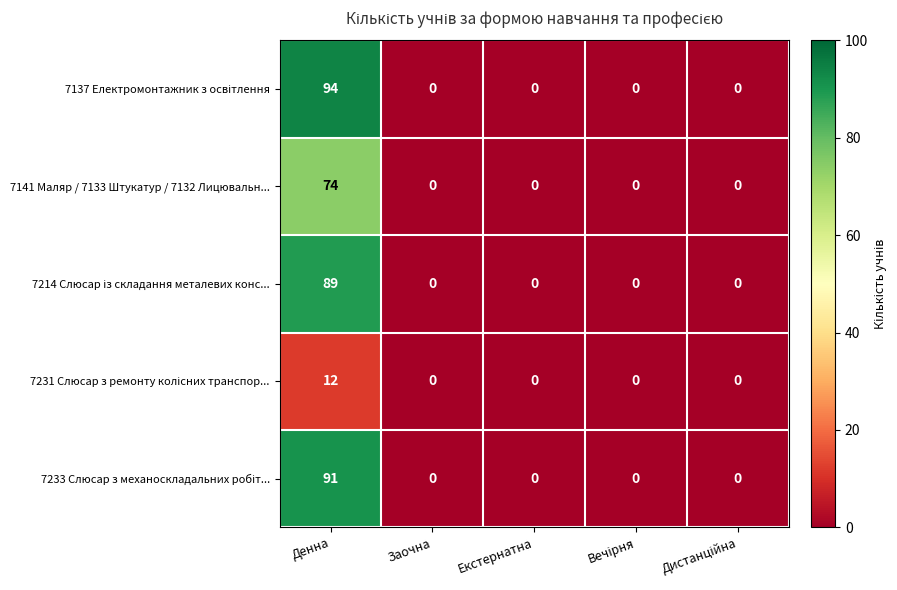

What is the difference between the highest and lowest values at Денна?

82